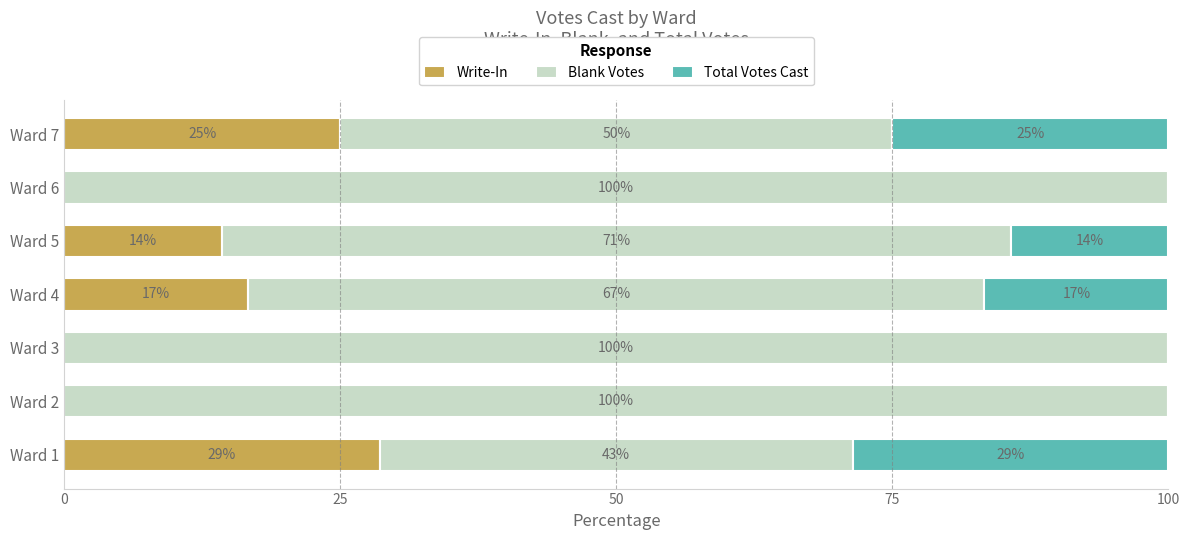

The value of Write-In at Ward 1 is 38.8. True or false?

False